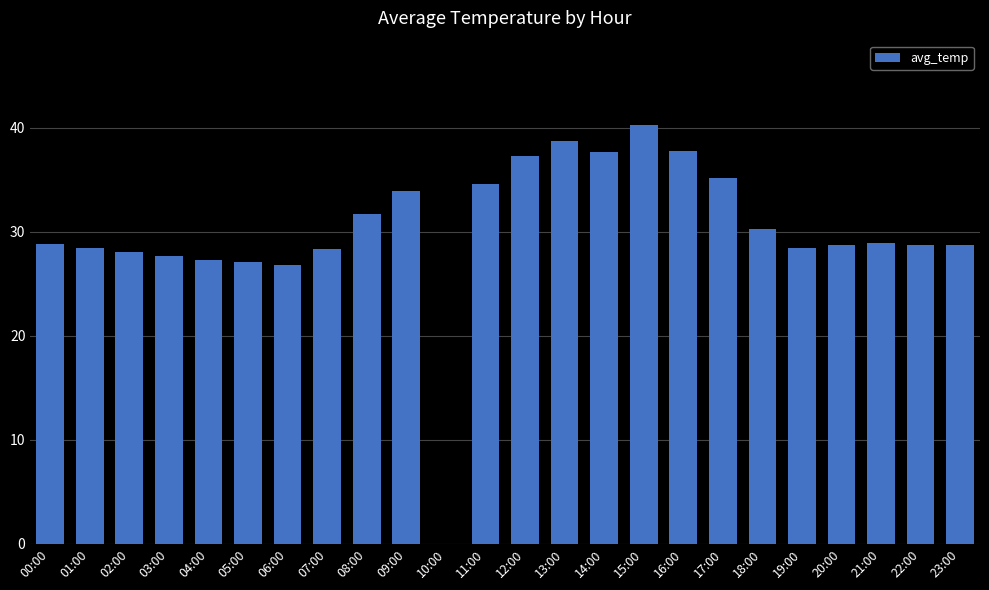

What is the ratio of the value at 23:00 to the value at 05:00?

1.1